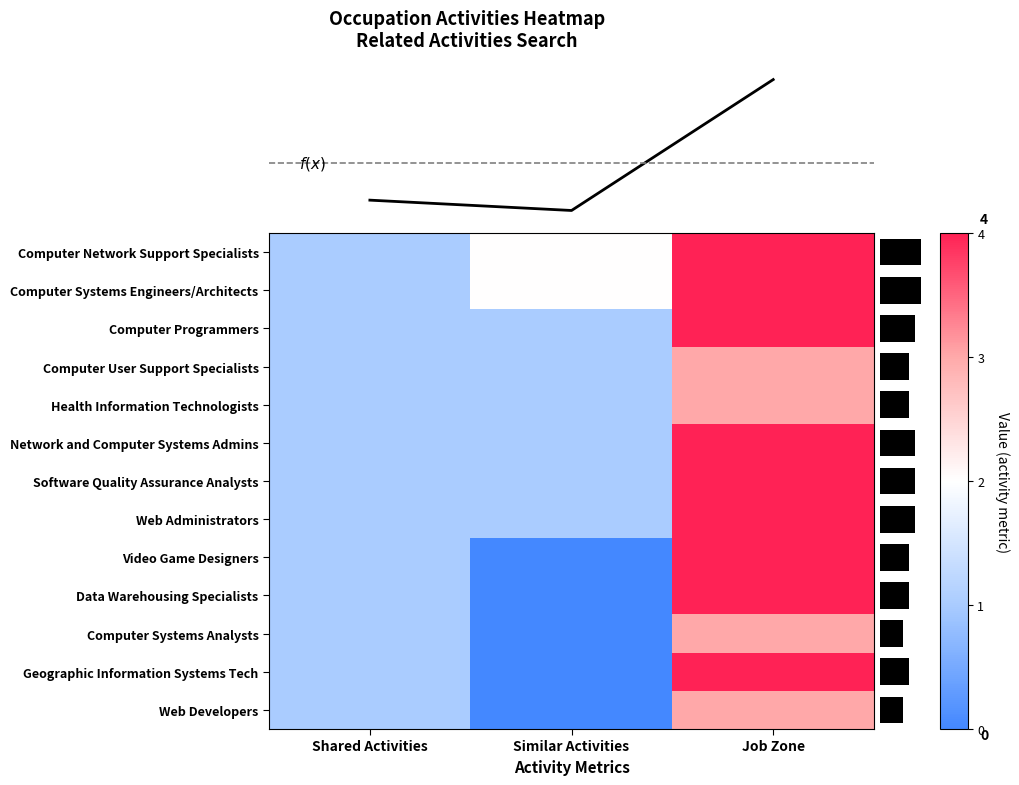

What is the average value of the Software Quality Assurance Analysts series?

2